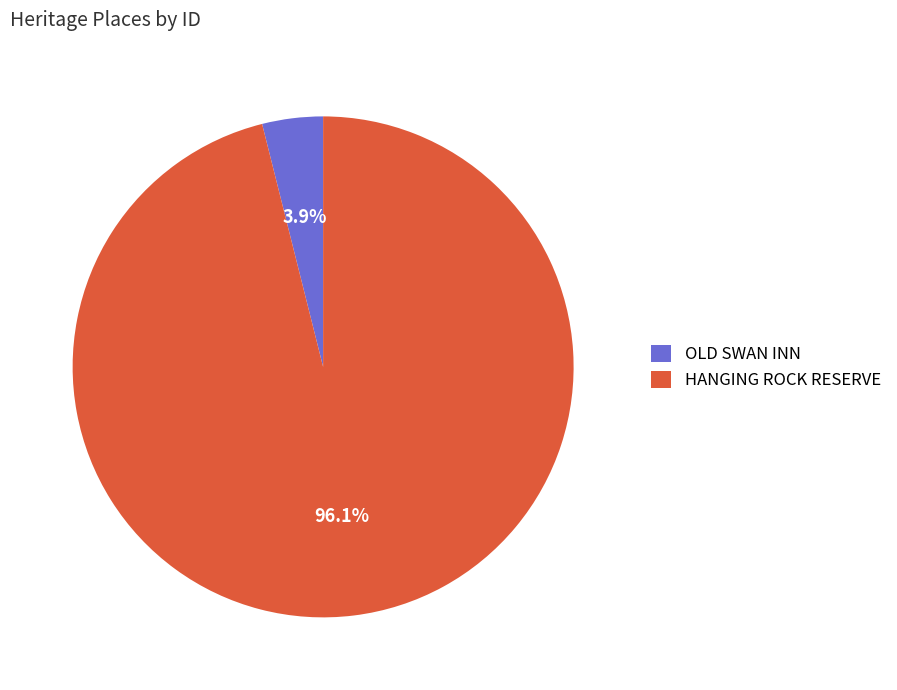

Is HANGING ROCK RESERVE the majority of the pie?

Yes